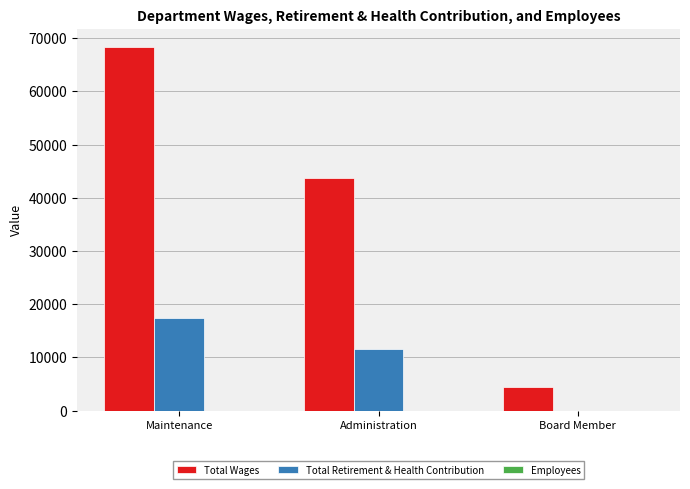

The Total Wages series shows 117963 at Maintenance. True or false?

False